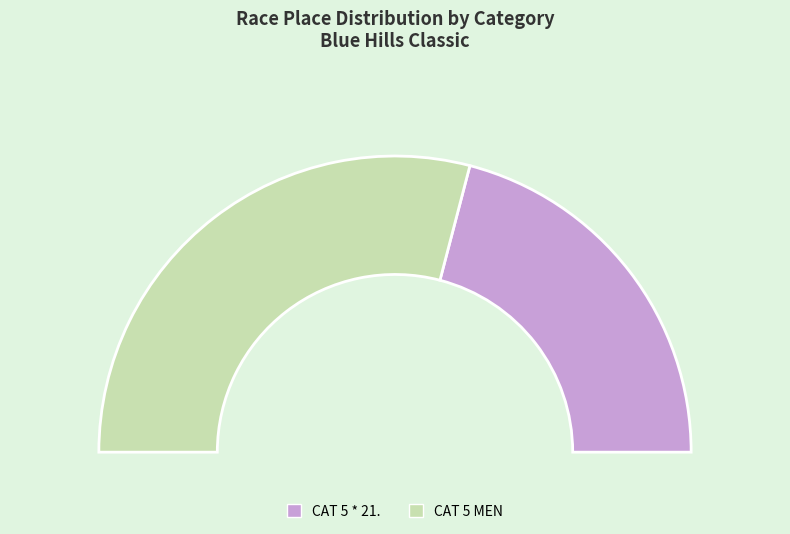

To the nearest percent, what is the difference between the largest and smallest slice percentages?

16%